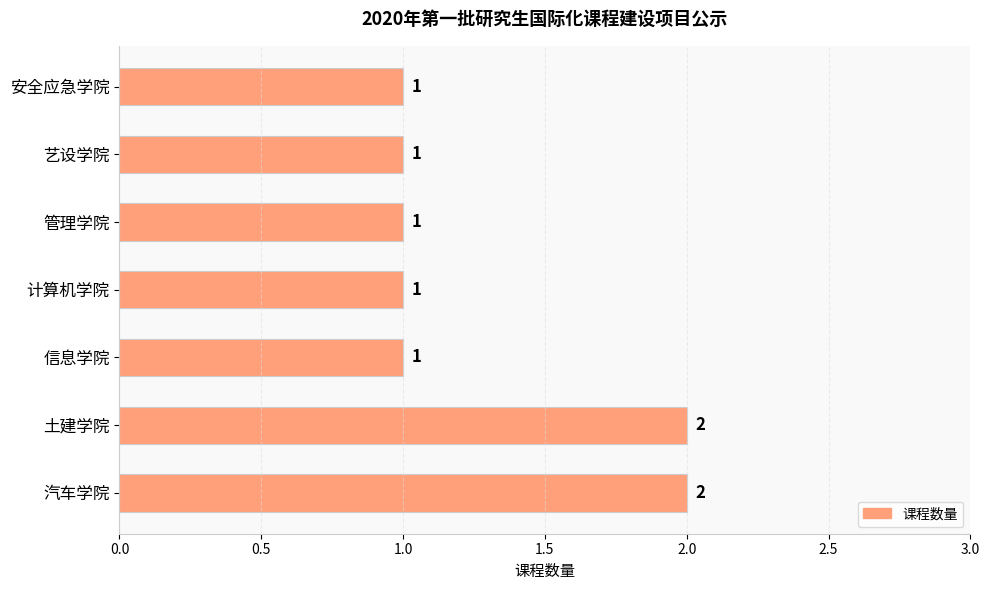

How many data points does each series have?

7